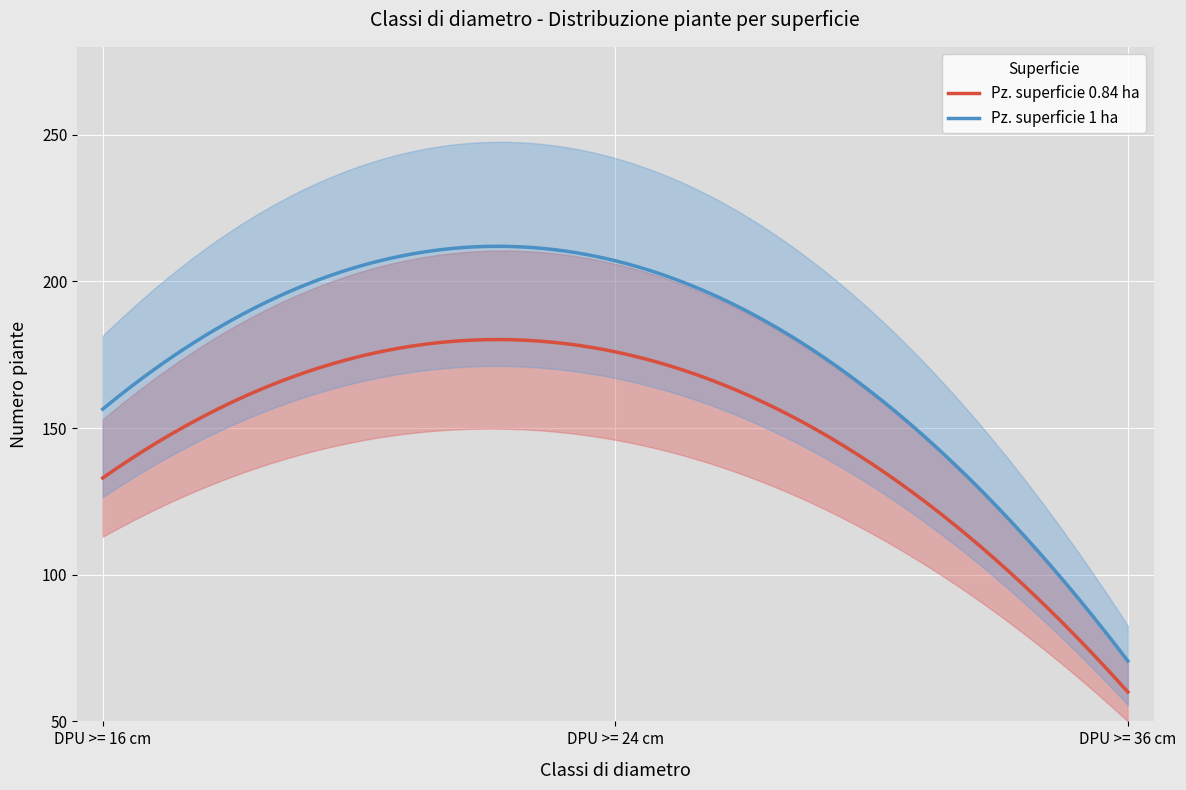

What is the difference between the maximum and minimum values in the Pz. superficie 0.84 ha series?

120.2